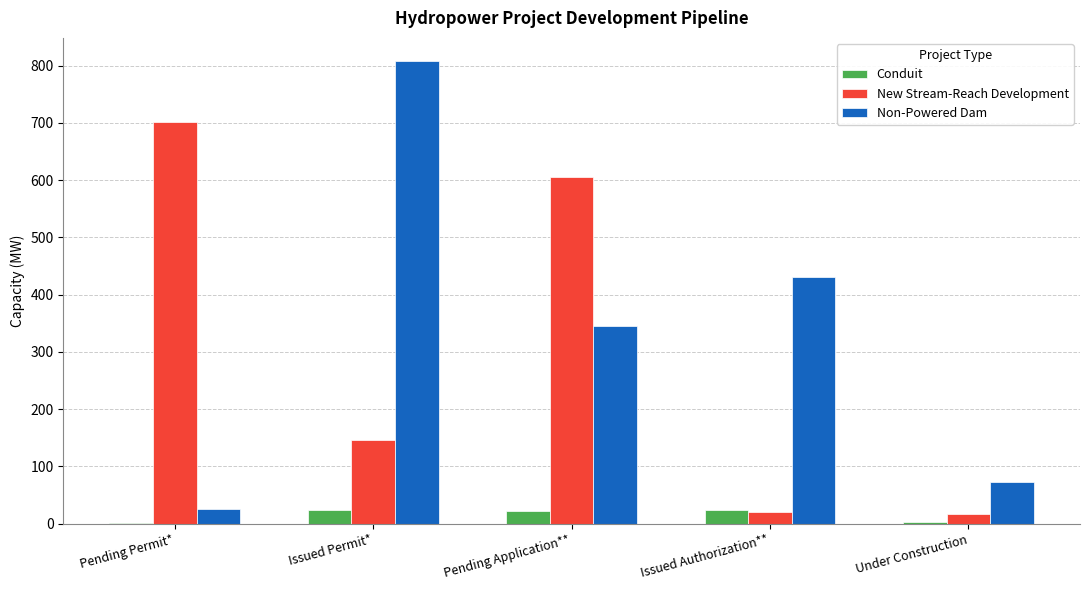

Which series has the largest total across all categories?

Non-Powered Dam